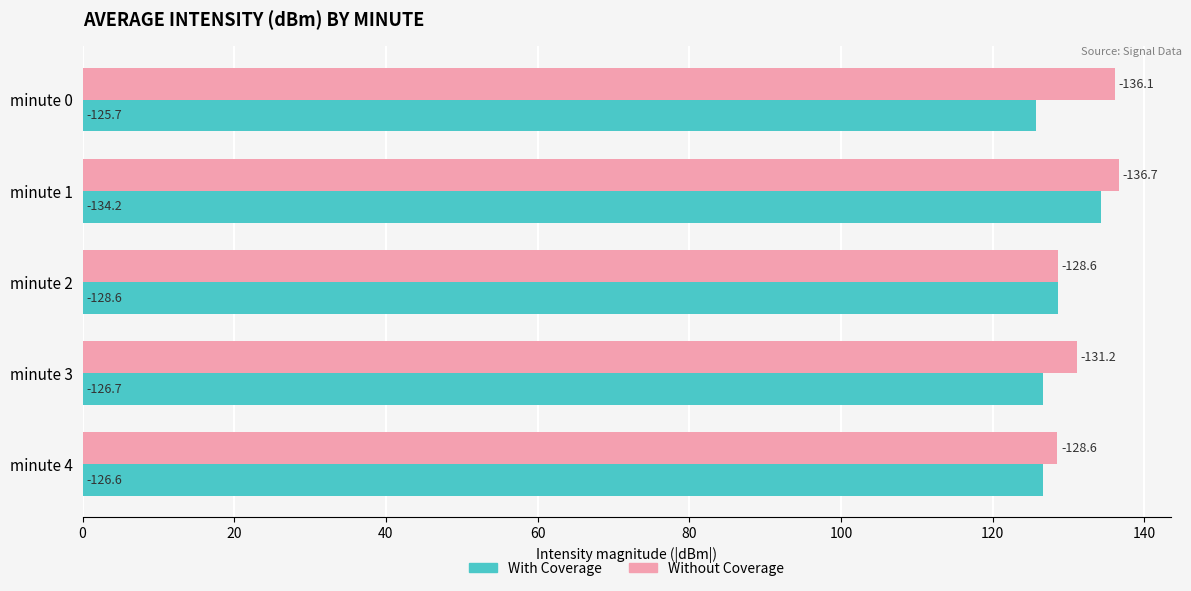

Which series has the largest range (max minus min)?

With Coverage